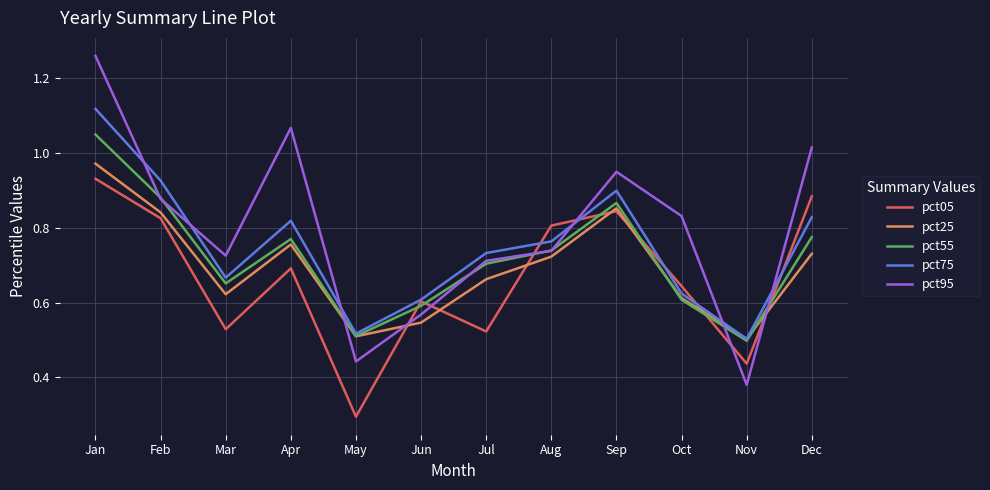

Is the value of pct75 at Aug greater than the value of pct25 at Nov?

Yes